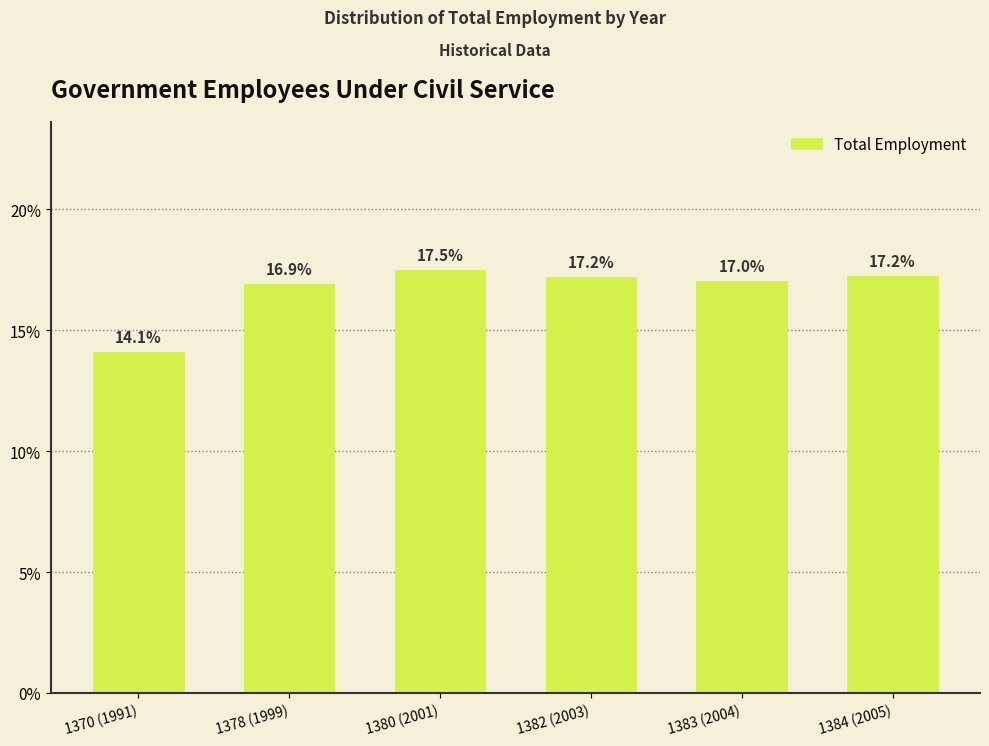

Reading left to right, what are all the values shown in this chart?

14.1	16.9	17.5	17.2	17.0	17.2